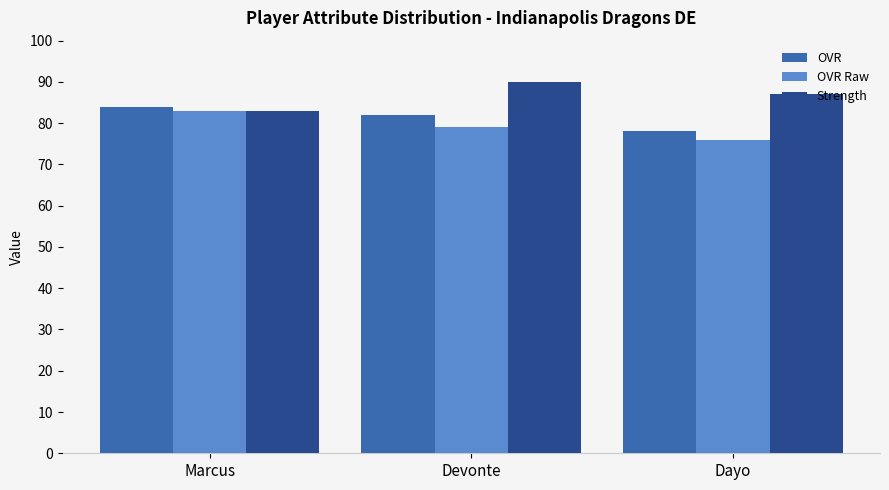

Which label corresponds to the smallest value in the chart?

Dayo